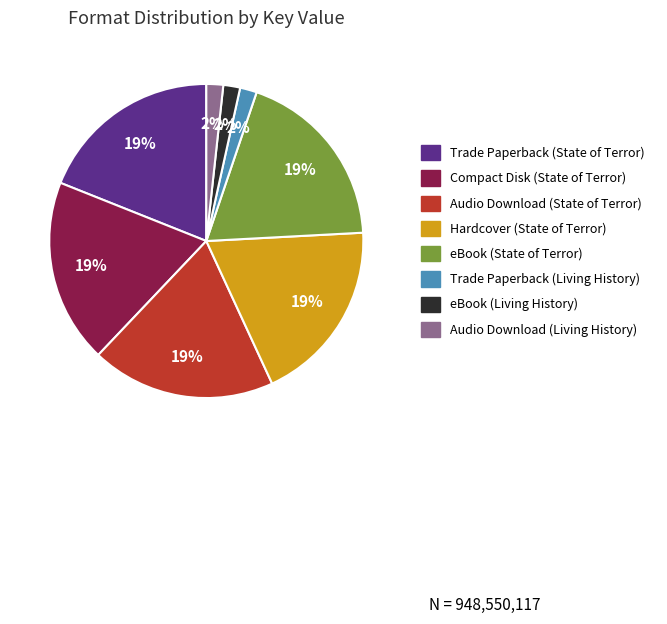

Do Hardcover (State of Terror) and Trade Paperback (State of Terror) together represent more than half of the pie?

No